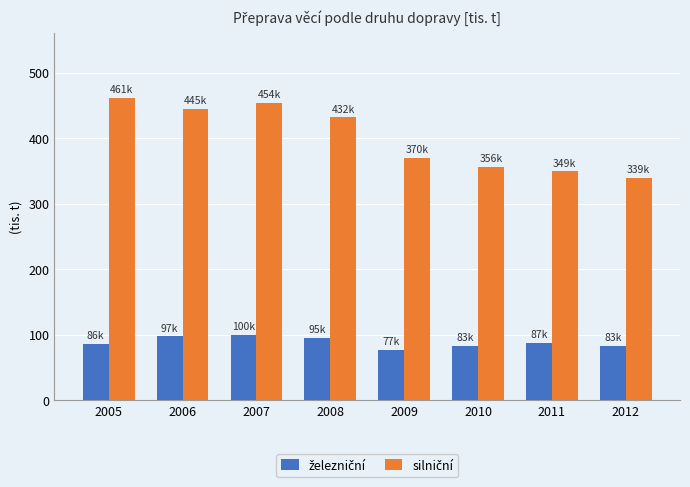

List the series in order of their overall mean, highest first.

silniční, železniční